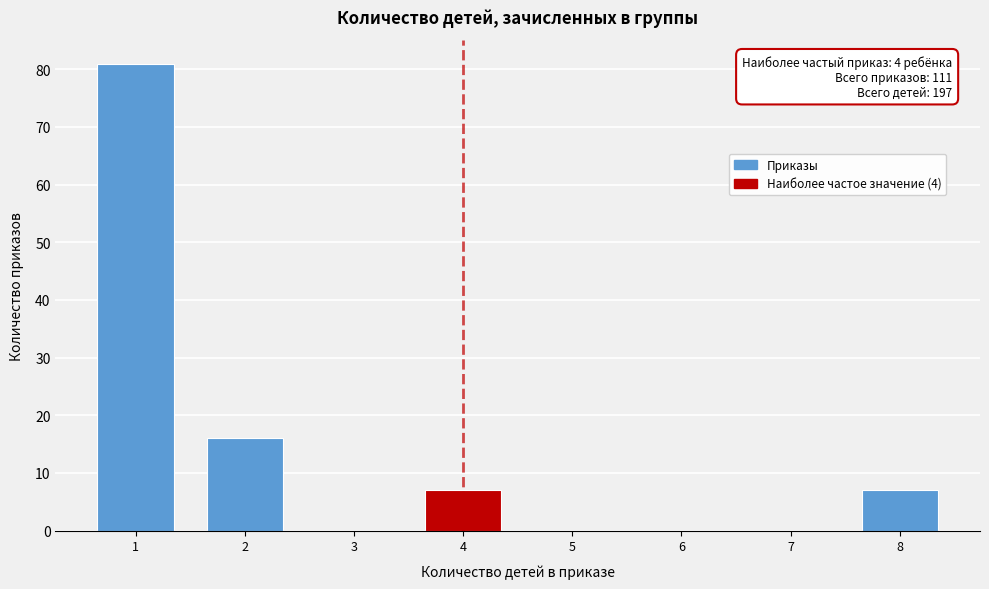

Reading right to left, extract all data points from this chart.

8=7	7=0	6=0	5=0	4=7	3=0	2=16	1=81